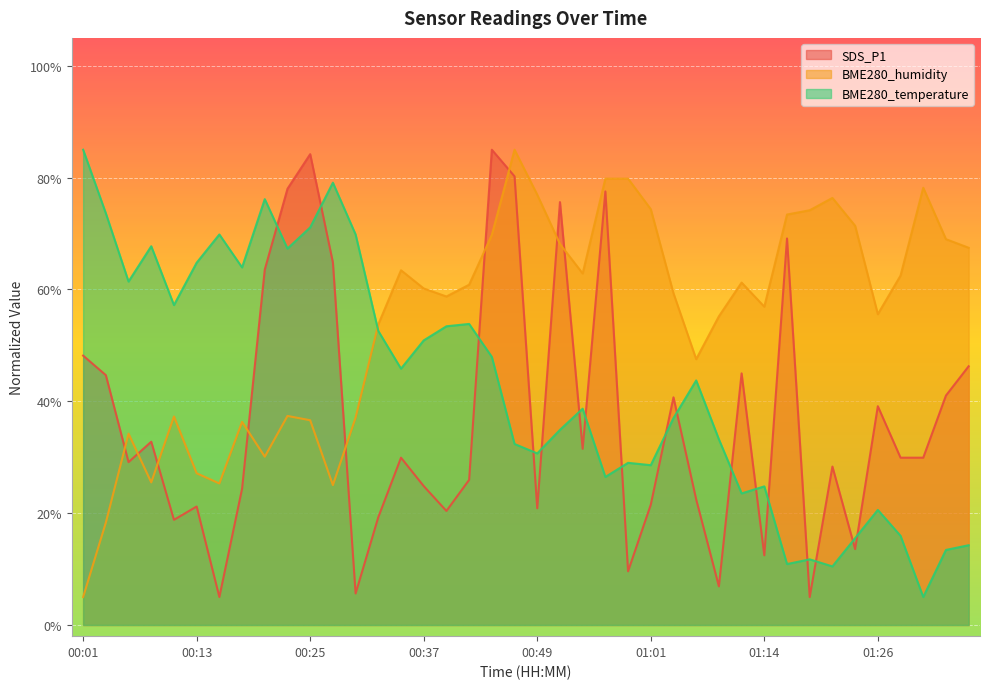

At which label does BME280_humidity reach its minimum?

00:01